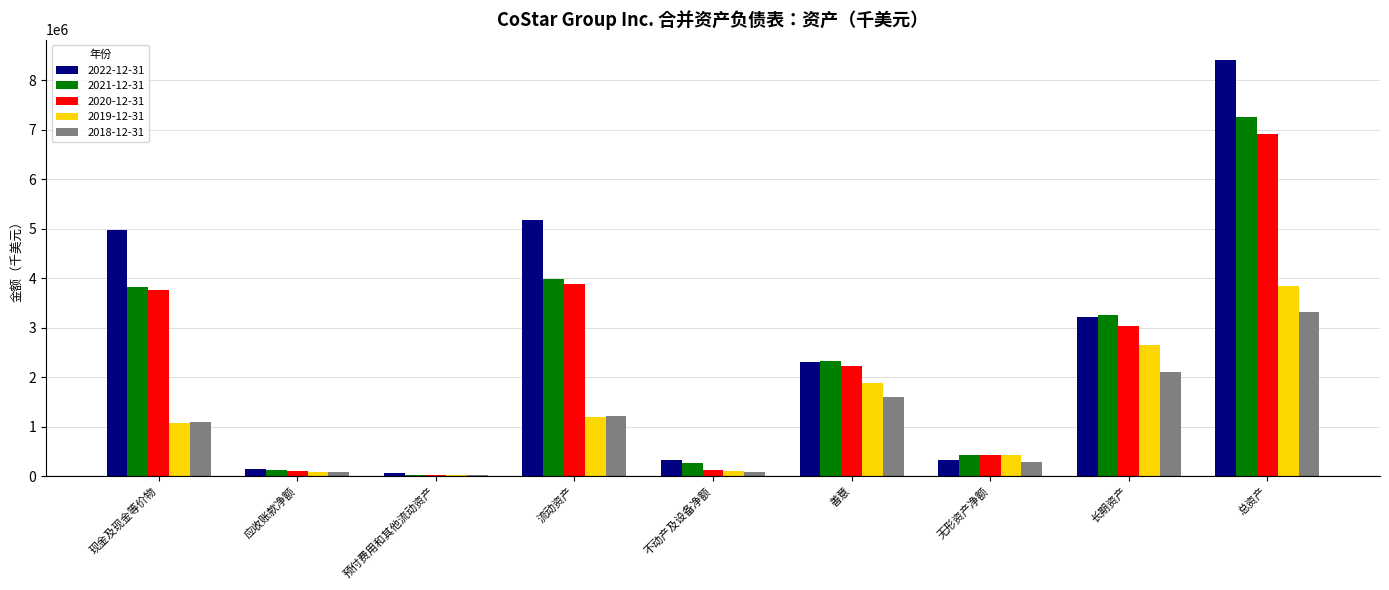

Is the value of 2018-12-31 at 现金及现金等价物 greater than the value of 2020-12-31 at 现金及现金等价物?

No